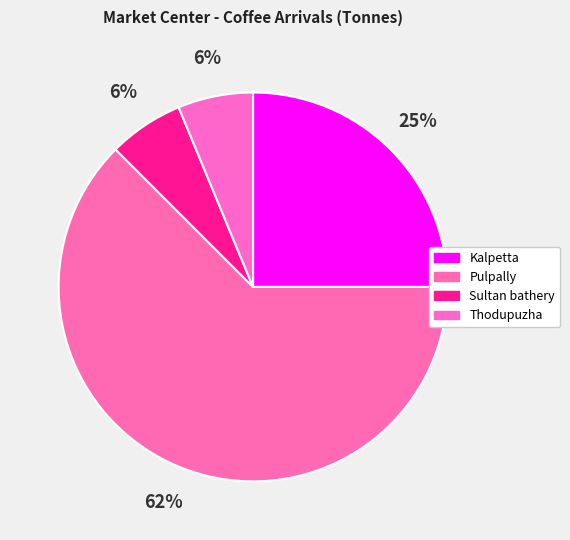

How many segments does this pie chart have?

4